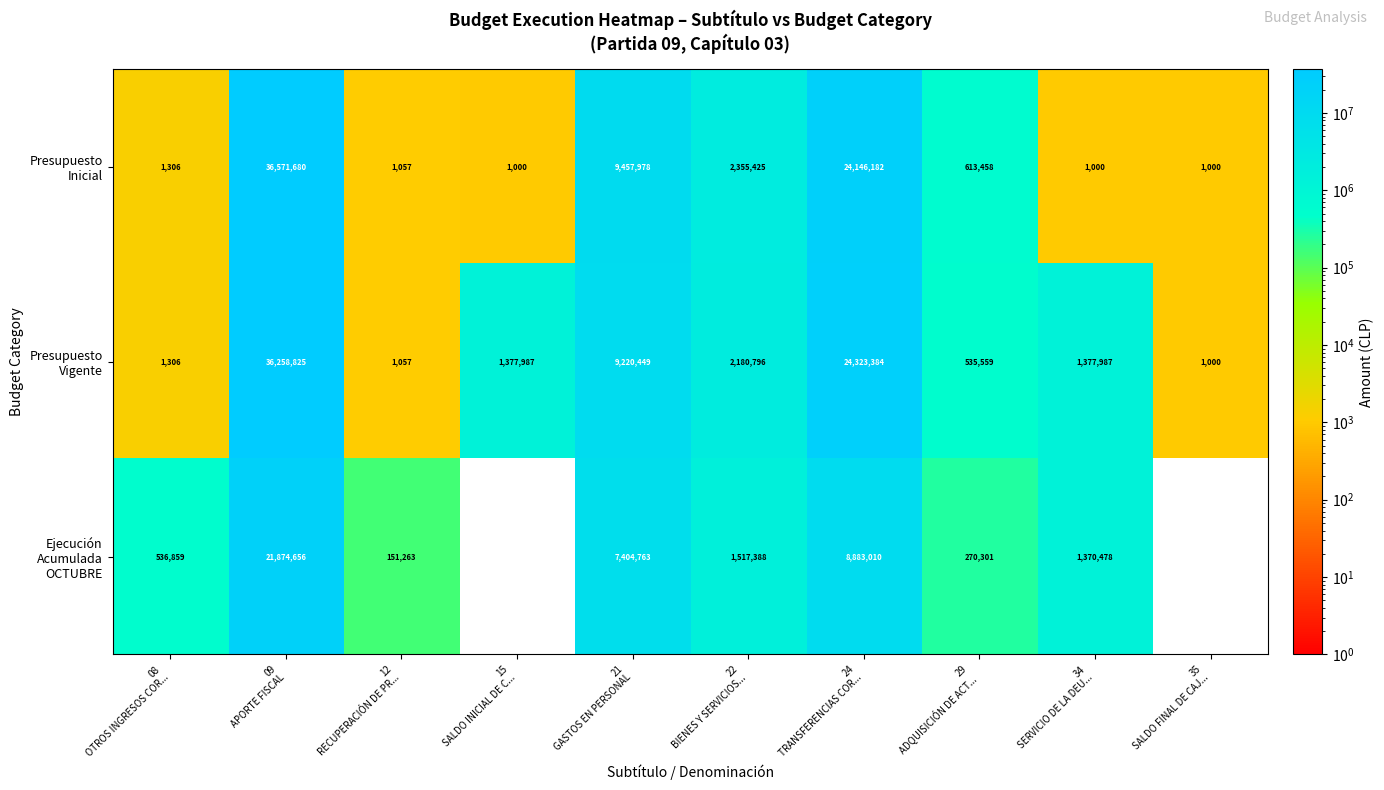

Which series has the largest range (max minus min)?

Presupuesto Inicial